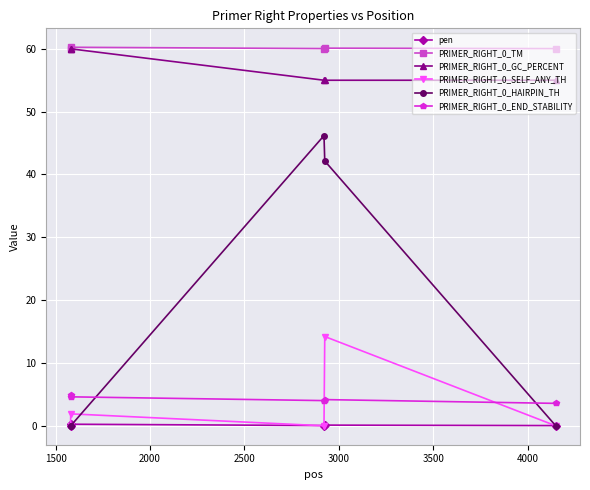

What is the highest value of the PRIMER_RIGHT_0_HAIRPIN_TH series?

46.2